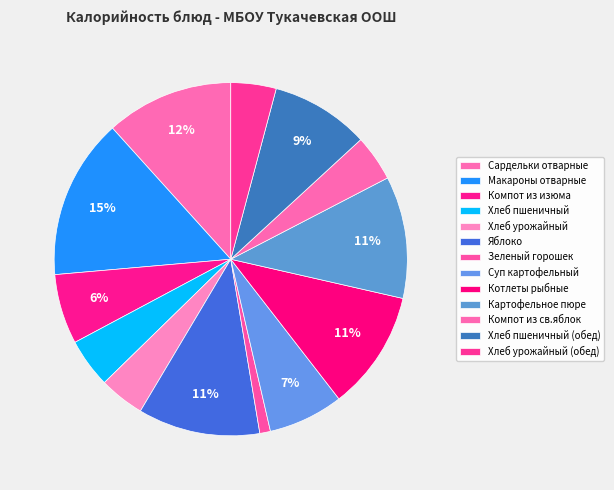

What is the change in value from Хлеб урожайный to Яблоко?

+101.0